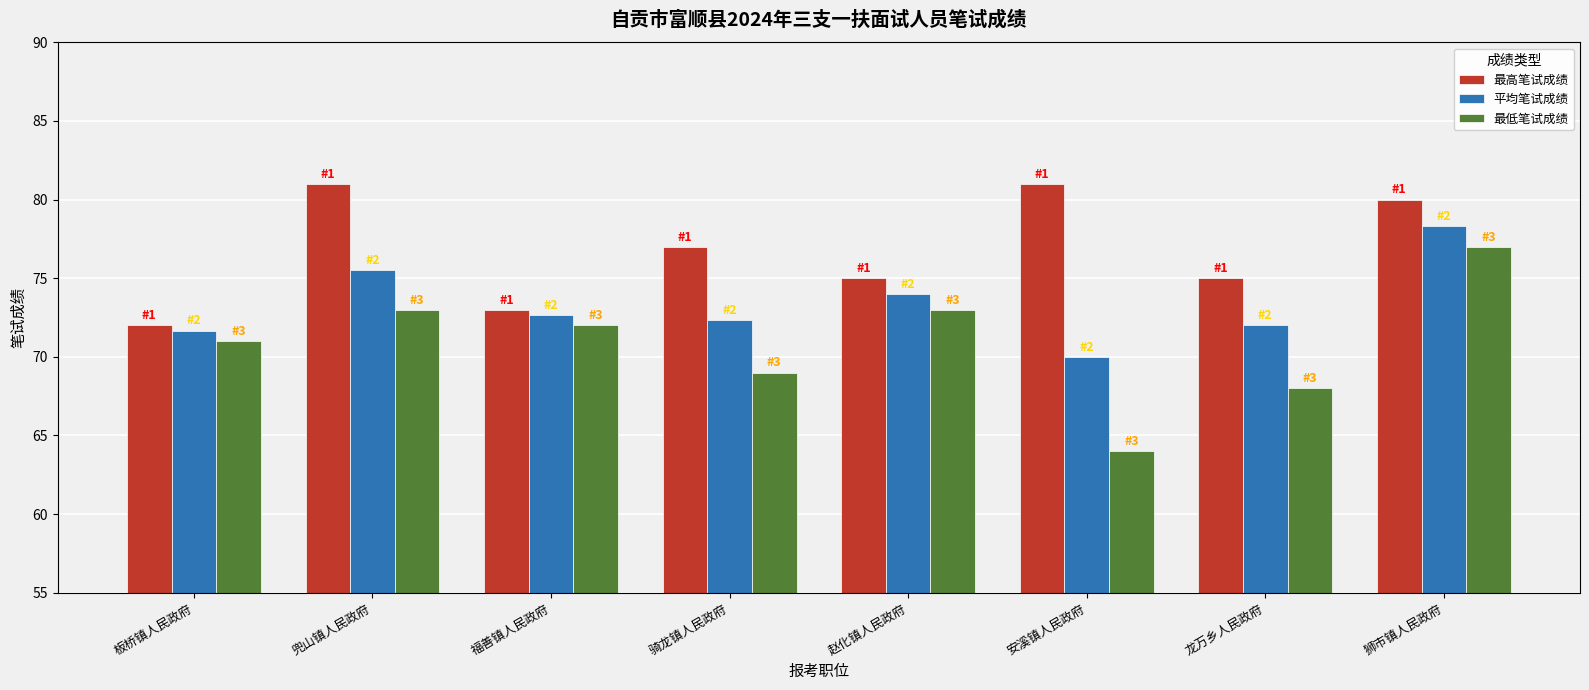

Reading right to left, transcribe all the data shown in this chart.

最高笔试成绩: 80.0	75.0	81.0	75.0	77.0	73.0	81.0	72.0
平均笔试成绩: 78.3	72.0	70.0	74.0	72.3	72.7	75.5	71.7
最低笔试成绩: 77.0	68.0	64.0	73.0	69.0	72.0	73.0	71.0